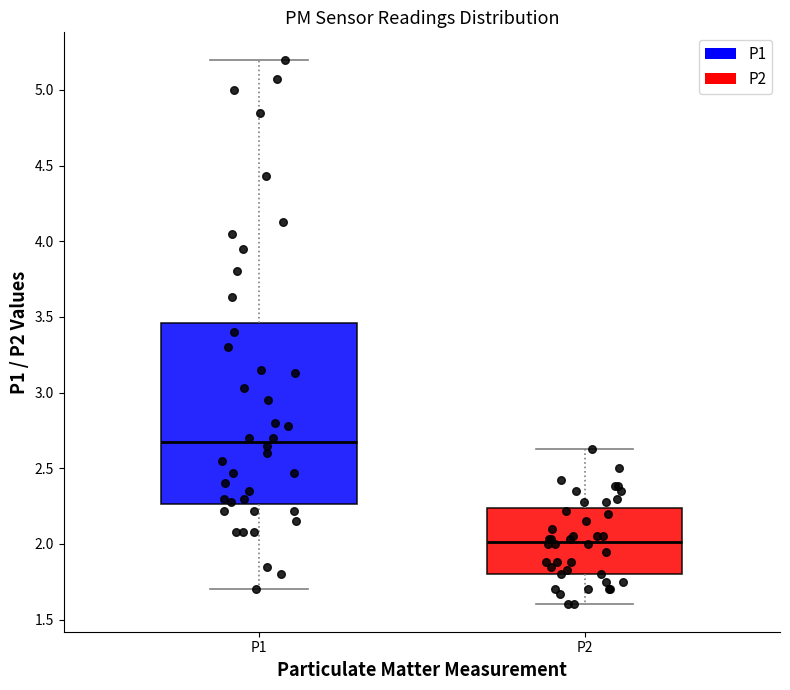

Reading left to right, read every box against the y-axis: the position of its median line, the range the box covers, and the ends of its whiskers. The values are not printed on the chart, so give them approximately, as read against the axis.

P1: median 2.70, box 2.25 to 3.45, whiskers 1.70 to 5.20
P2: median 2.00, box 1.80 to 2.25, whiskers 1.60 to 2.65